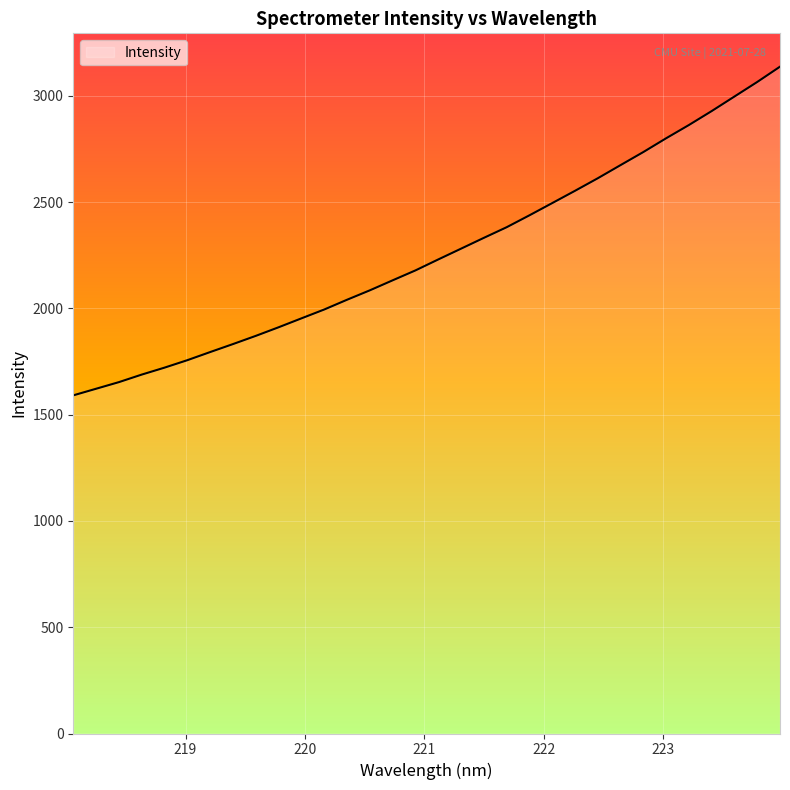

What is the minimum value shown in the chart?

1590.8